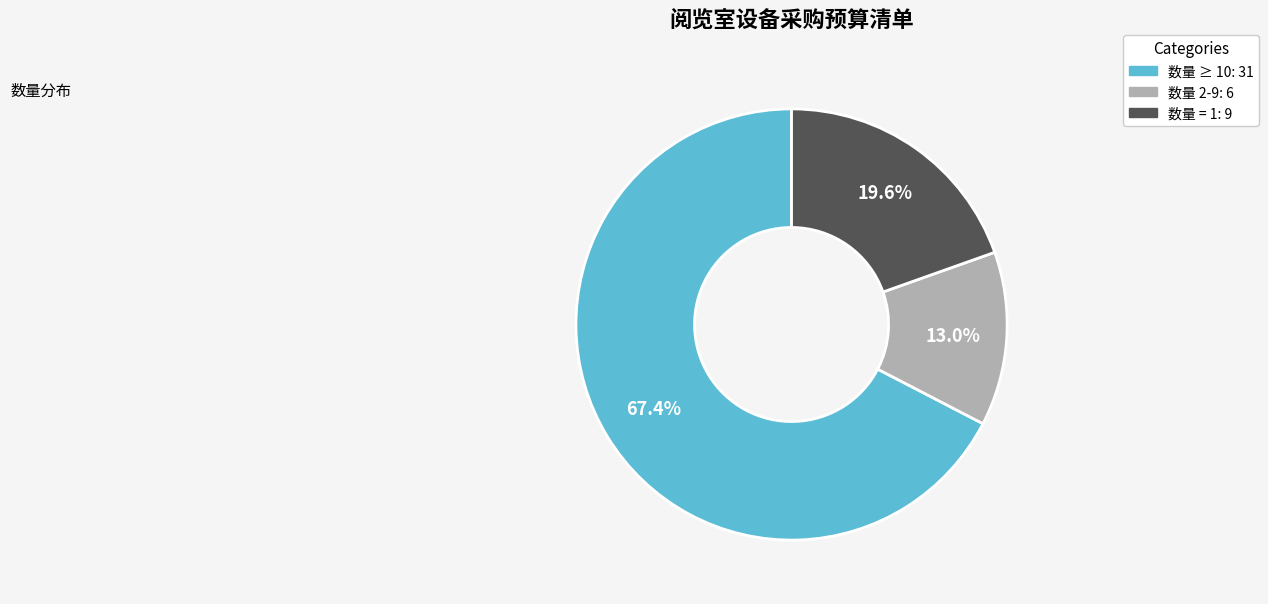

Is there any slice that represents more than half of the pie?

Yes